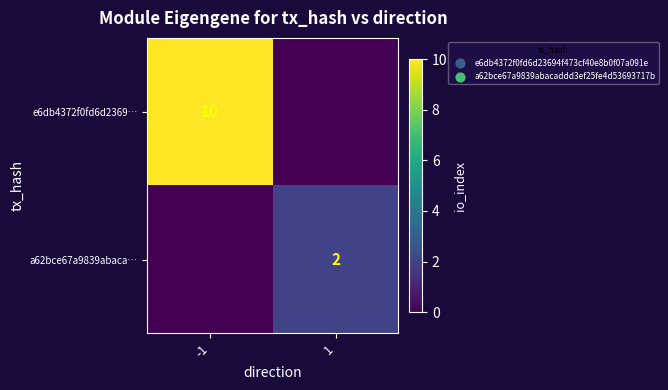

The value of a62bce67a9839abaca… at 1 is 2. True or false?

True